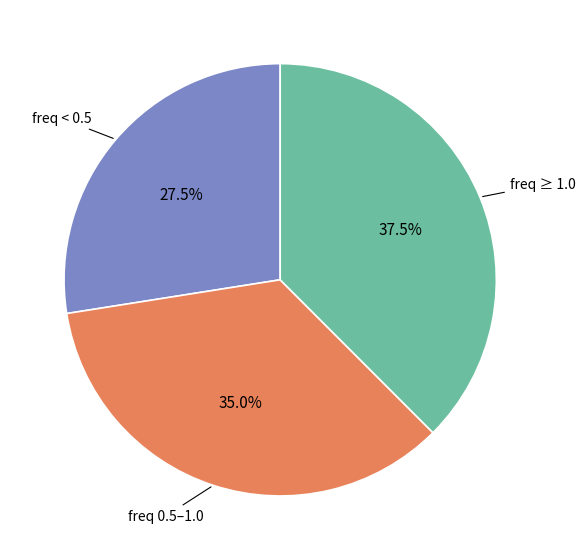

Which category has the smallest portion of the pie?

freq < 0.5